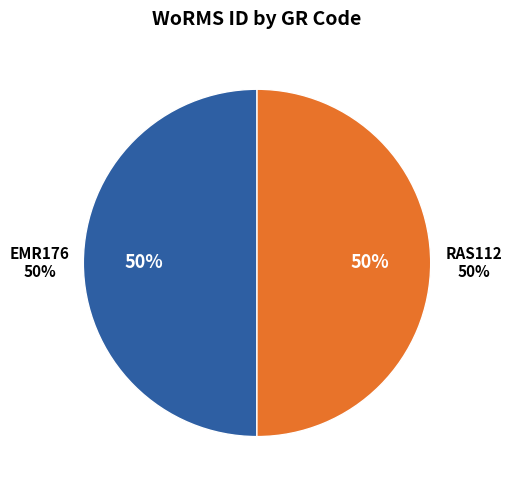

Between RAS112 and EMR176, which is larger?

RAS112